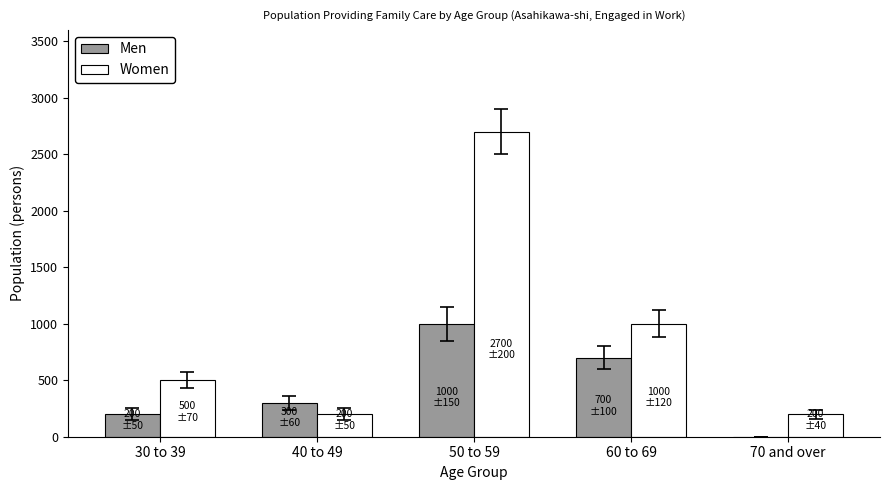

At which category does the chart reach its peak across all series?

50 to 59